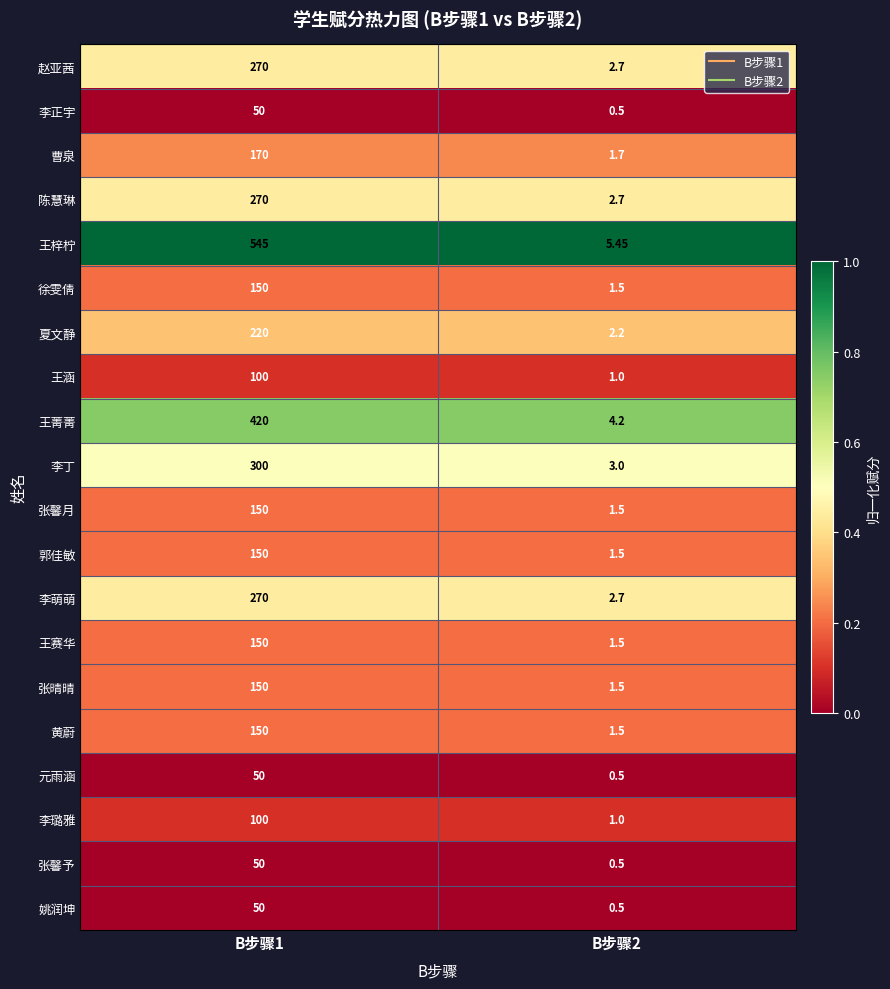

Is the value of 张晴晴 at B步骤2 greater than the value of 李璐雅 at B步骤1?

No